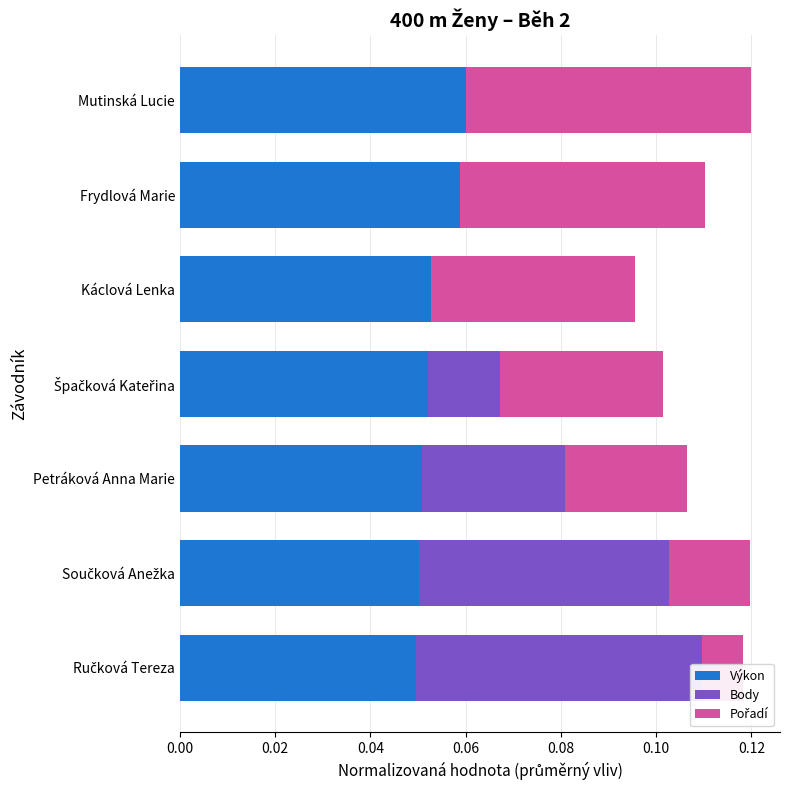

Which series has the largest range (max minus min)?

Body